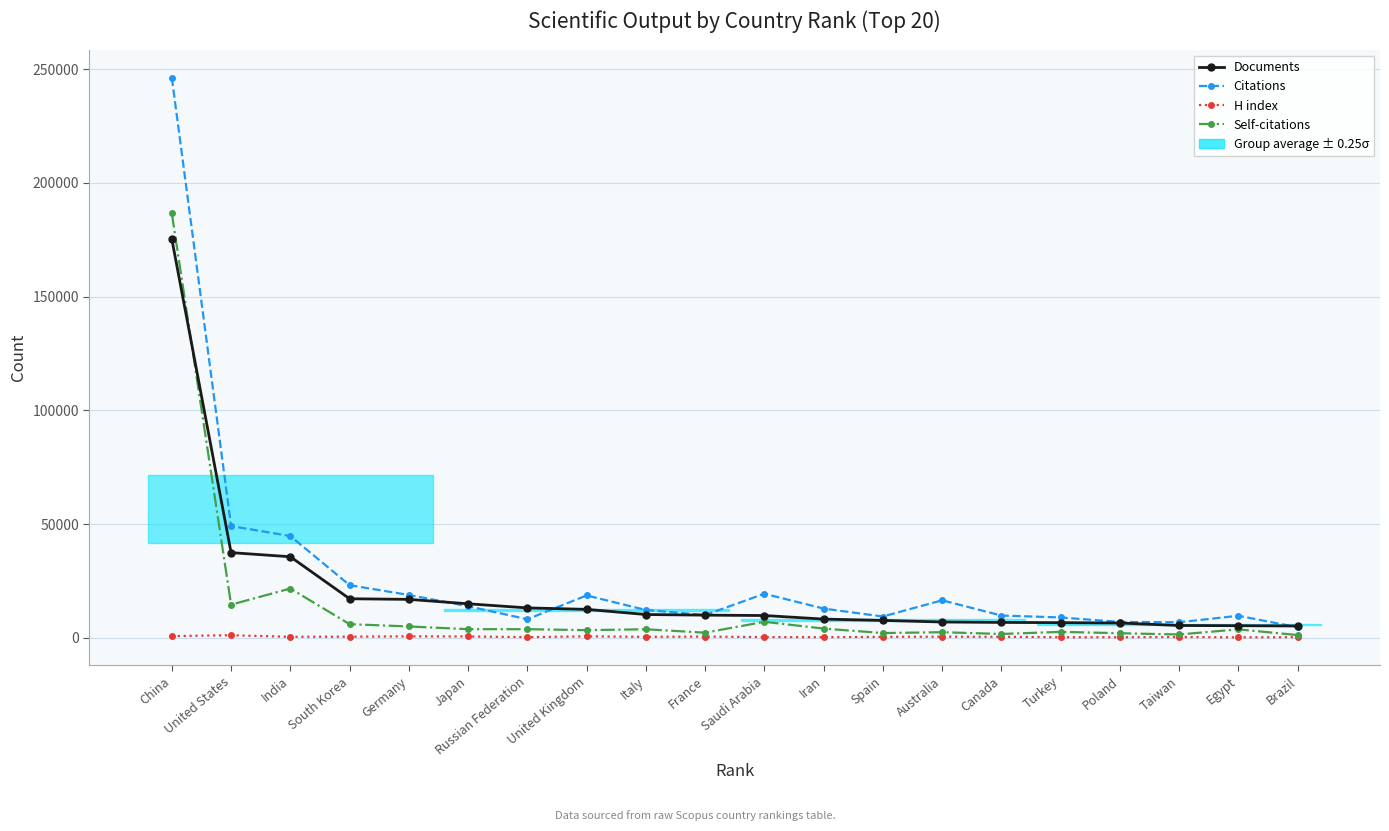

At which label does Citations reach its minimum?

Brazil